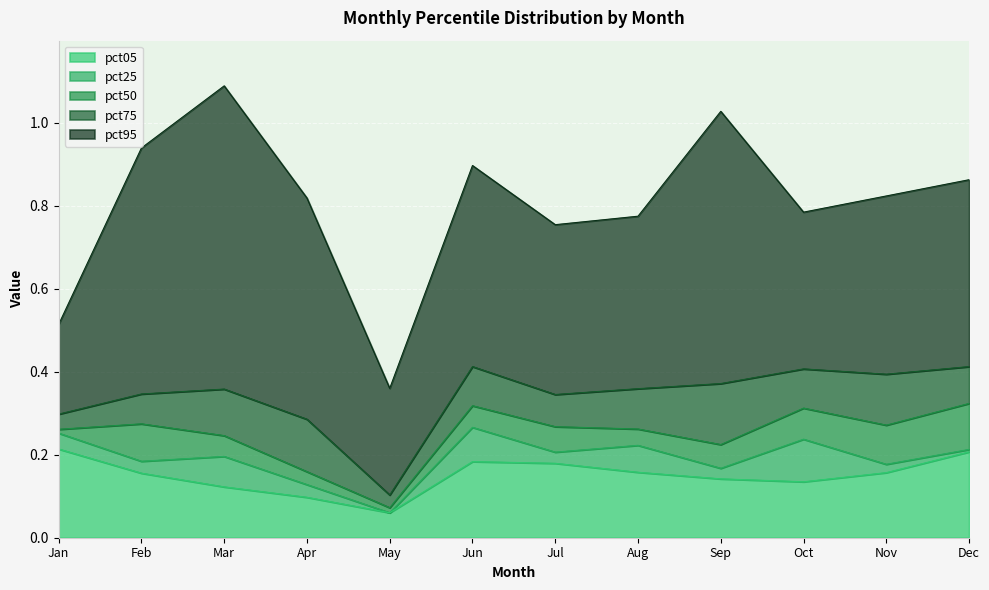

At which category does the chart reach its minimum across all series?

May